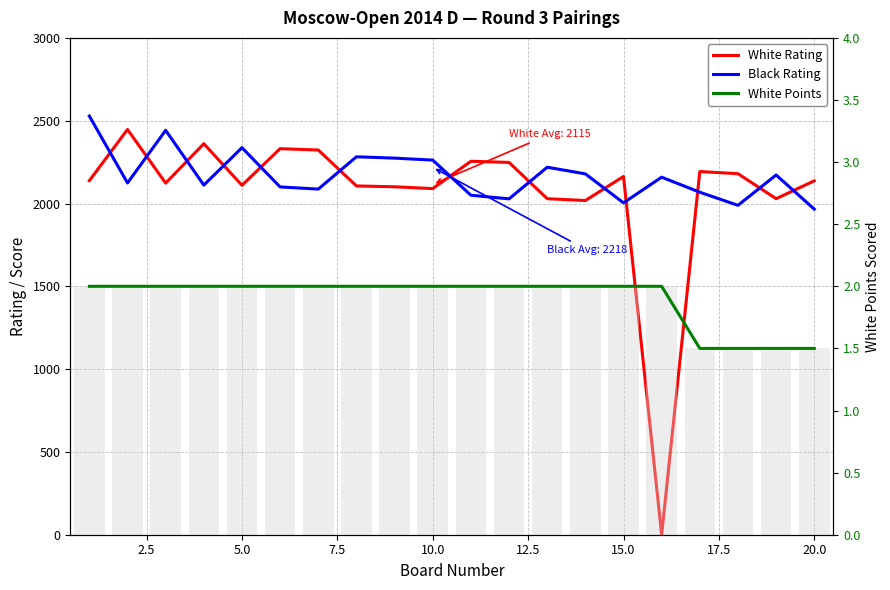

Is it true that White Rating equals 3584.8 at 12.5?

False